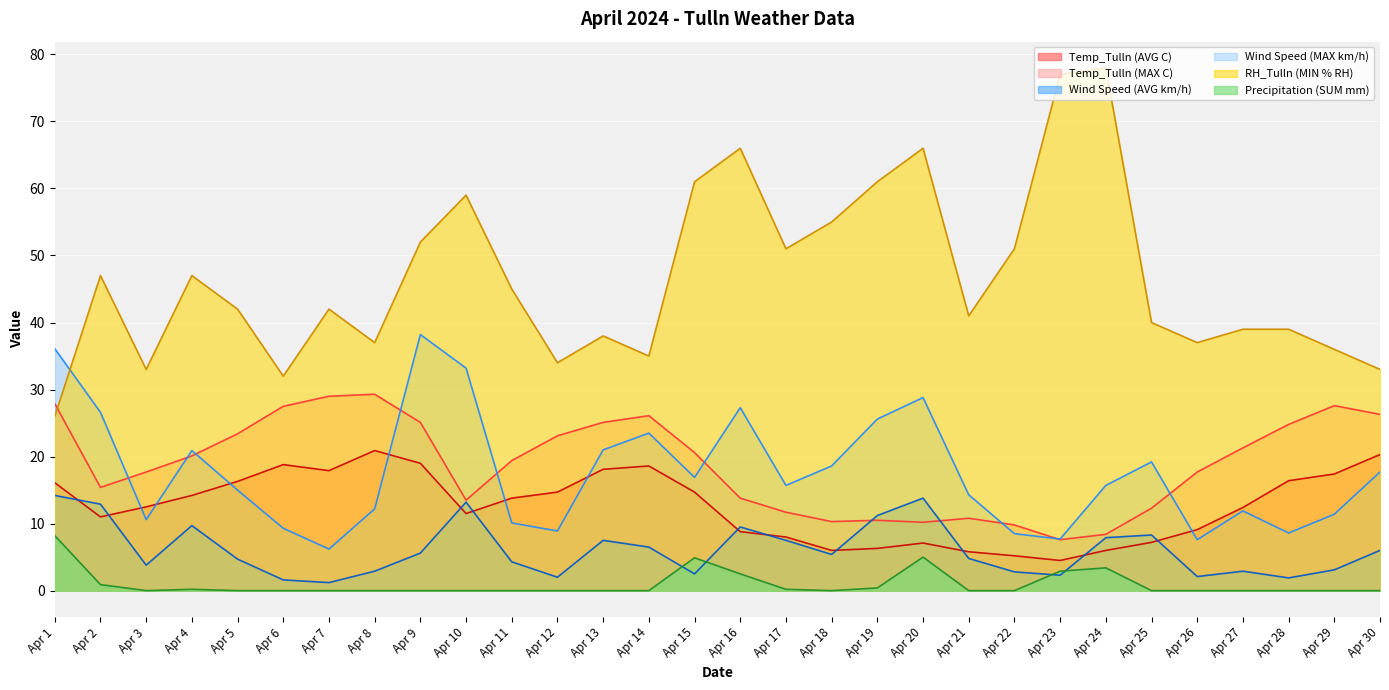

What are all the series names shown in the legend?

Temp_Tulln (AVG C), Temp_Tulln (MAX C), Wind Speed (AVG km/h), Wind Speed (MAX km/h), RH_Tulln (MIN % RH), Precipitation (SUM mm)